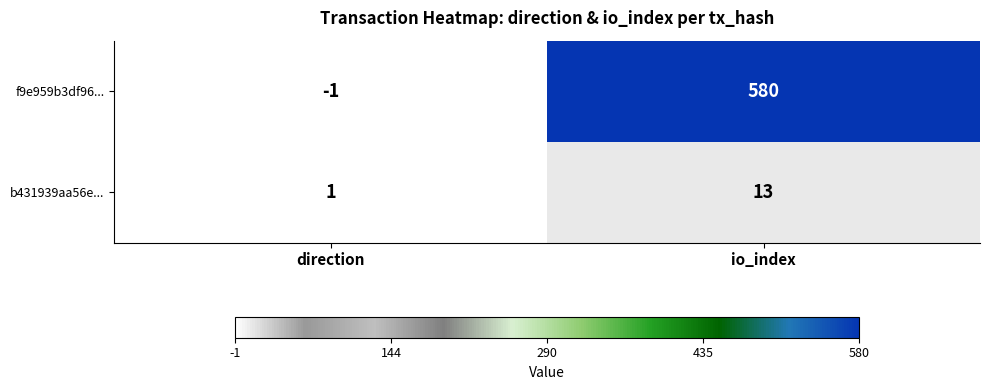

What is the difference between the maximum and minimum values in the f9e959b3df96... series?

581